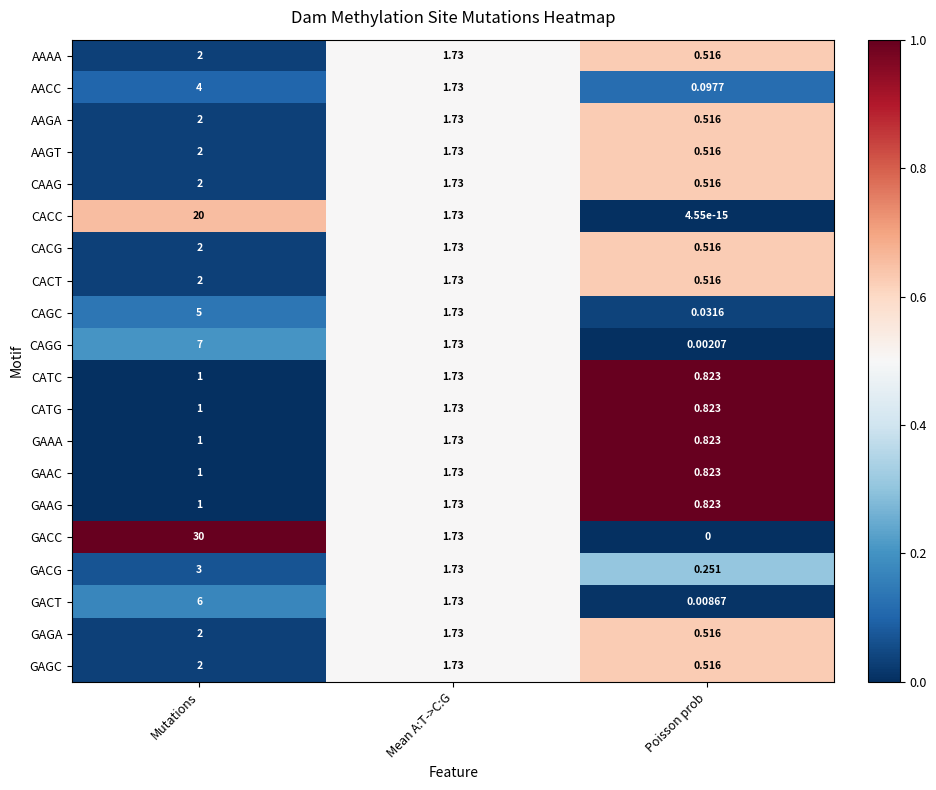

Which series changed the most between Mutations and Mean A:T->C:G?

GACC